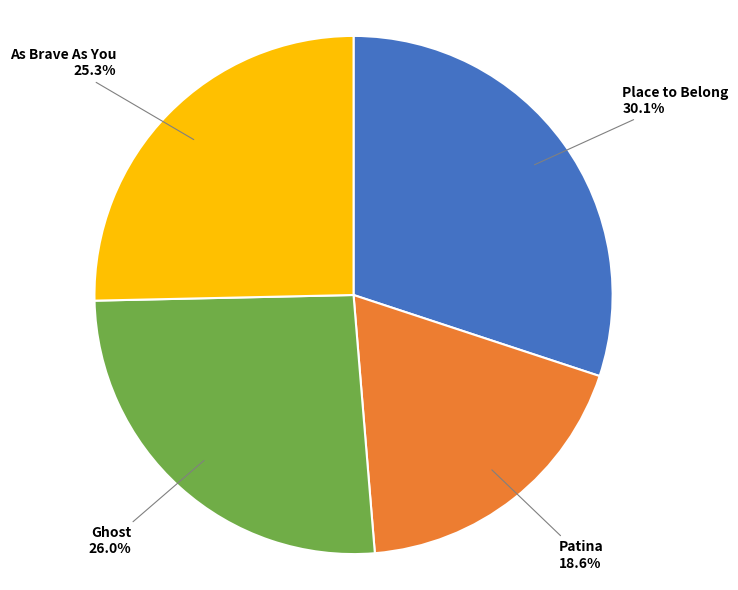

Which has a higher value, As Brave As You or Place to Belong?

Place to Belong